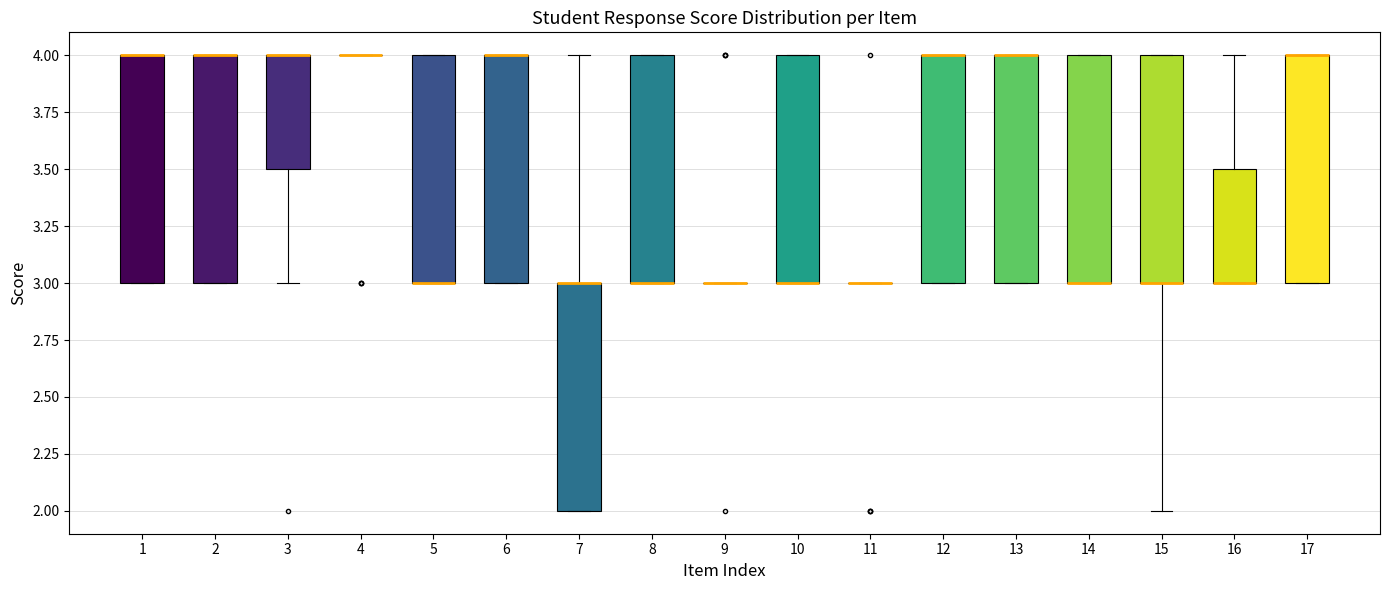

Reading left to right, read every box against the y-axis: the position of its median line, the range the box covers, and the ends of its whiskers. The values are not printed on the chart, so give them approximately, as read against the axis.

1: median 4.0 (drawn on the box's upper edge), box 3.0 to 4.0, whiskers 3.0 to 4.0
2: median 4.0 (drawn on the box's upper edge), box 3.0 to 4.0, whiskers 3.0 to 4.0
3: median 4.0 (drawn on the box's upper edge), box 3.5 to 4.0, whiskers 3.0 to 4.0
4: box collapsed to a line at 4.0, whiskers 4.0 to 4.0
5: median 3.0 (drawn on the box's lower edge), box 3.0 to 4.0, whiskers 3.0 to 4.0
6: median 4.0 (drawn on the box's upper edge), box 3.0 to 4.0, whiskers 3.0 to 4.0
7: median 3.0 (drawn on the box's upper edge), box 2.0 to 3.0, whiskers 2.0 to 4.0
8: median 3.0 (drawn on the box's lower edge), box 3.0 to 4.0, whiskers 3.0 to 4.0
9: box collapsed to a line at 3.0, whiskers 3.0 to 3.0
10: median 3.0 (drawn on the box's lower edge), box 3.0 to 4.0, whiskers 3.0 to 4.0
11: box collapsed to a line at 3.0, whiskers 3.0 to 3.0
12: median 4.0 (drawn on the box's upper edge), box 3.0 to 4.0, whiskers 3.0 to 4.0
13: median 4.0 (drawn on the box's upper edge), box 3.0 to 4.0, whiskers 3.0 to 4.0
14: median 3.0 (drawn on the box's lower edge), box 3.0 to 4.0, whiskers 3.0 to 4.0
15: median 3.0 (drawn on the box's lower edge), box 3.0 to 4.0, whiskers 2.0 to 4.0
16: median 3.0 (drawn on the box's lower edge), box 3.0 to 3.5, whiskers 3.0 to 4.0
17: median 4.0 (drawn on the box's upper edge), box 3.0 to 4.0, whiskers 3.0 to 4.0